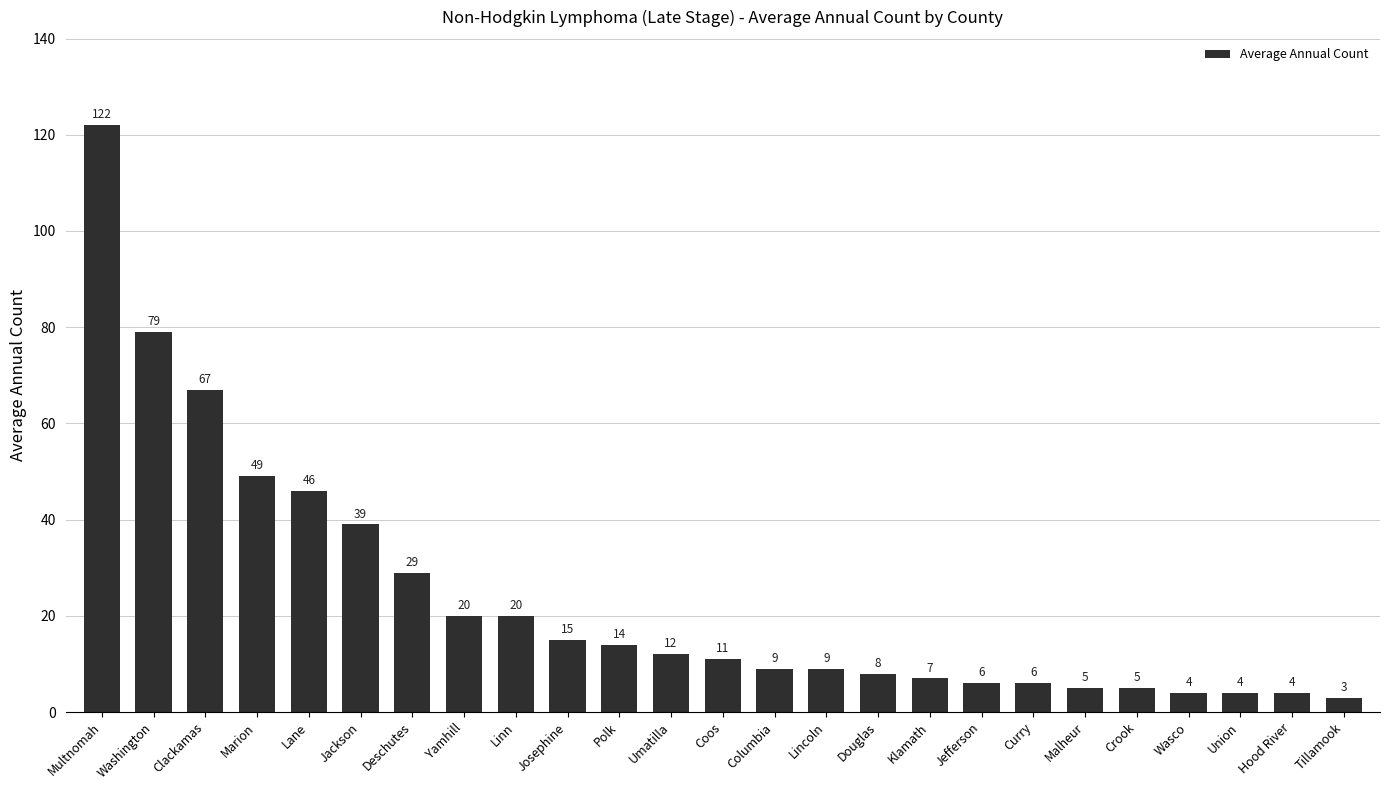

What position from the right is Umatilla?

14